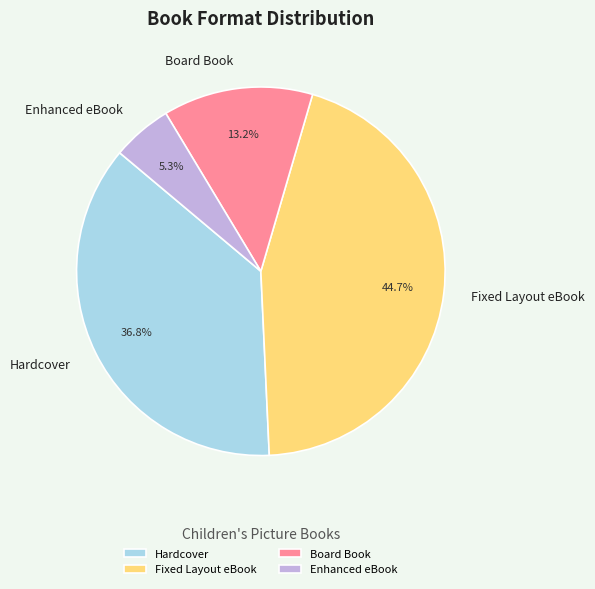

Does Fixed Layout eBook represent more than half of the total?

No